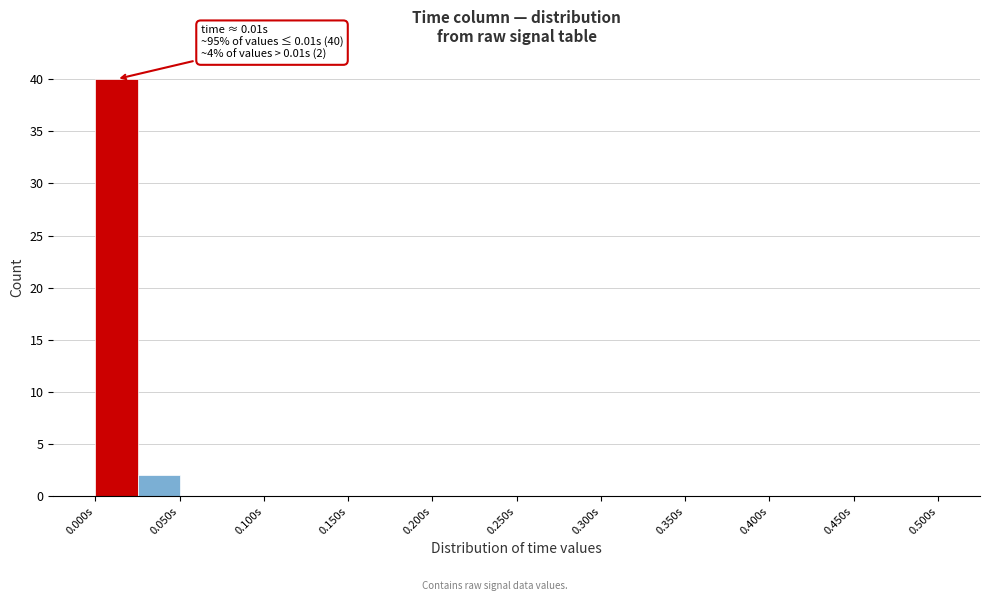

Over which range of the x-axis is the bar tallest?

0.000 to 0.025